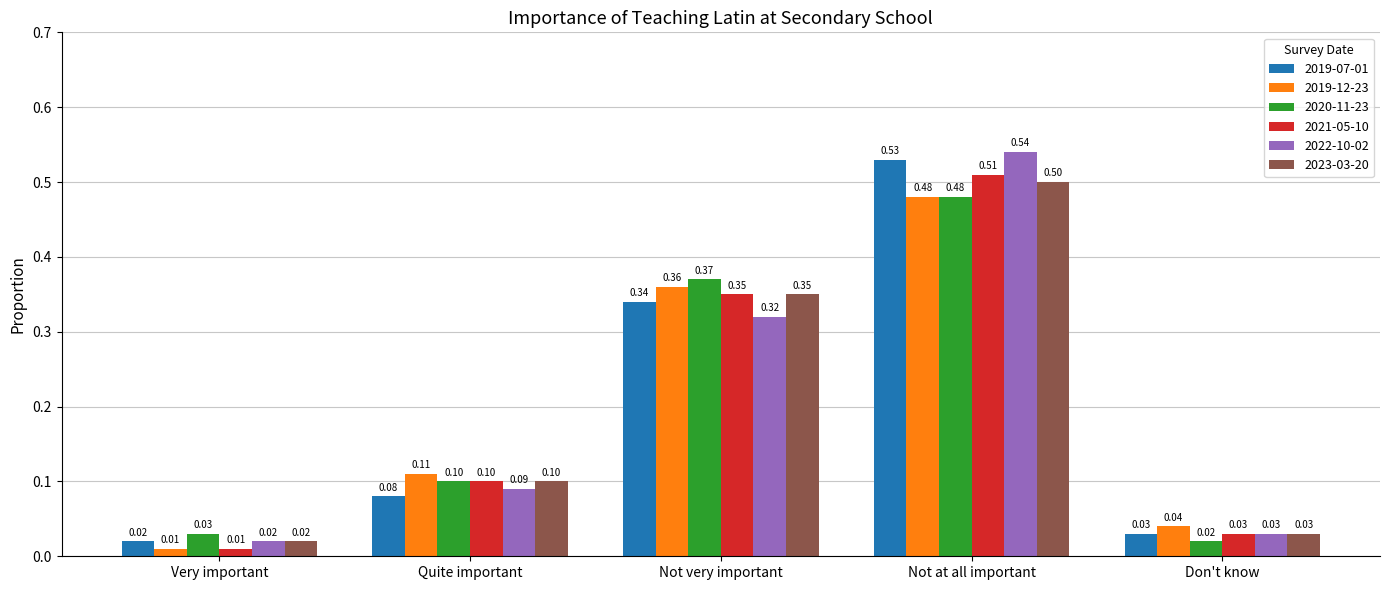

Which category has the lowest value across all series?

Very important